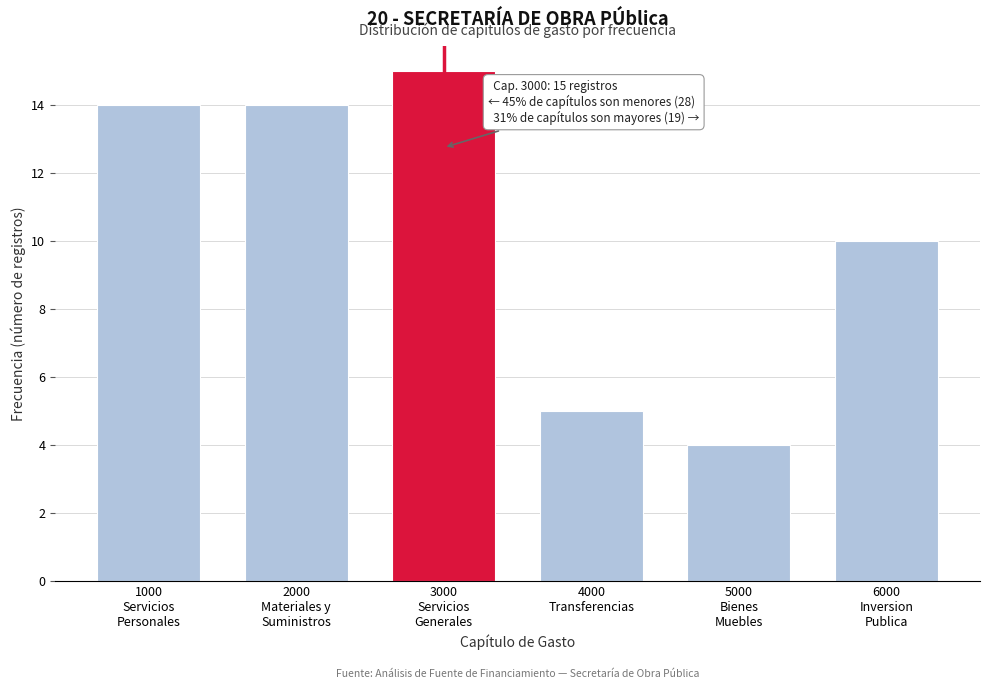

Reading left to right, transcribe all the data shown in this chart.

14	14	15	5	4	10